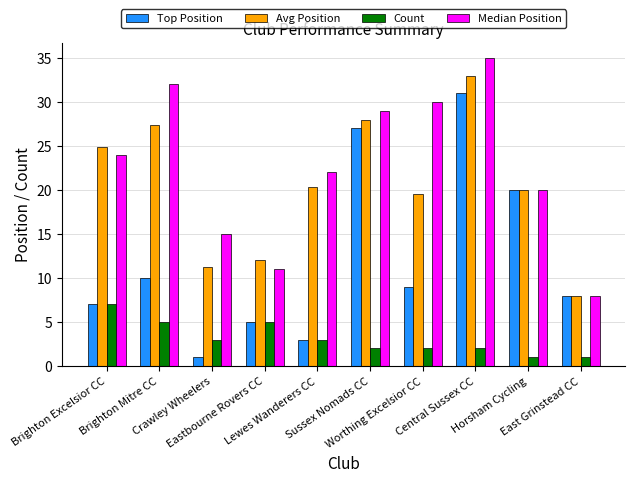

Does the chart contain stacked bars?

No